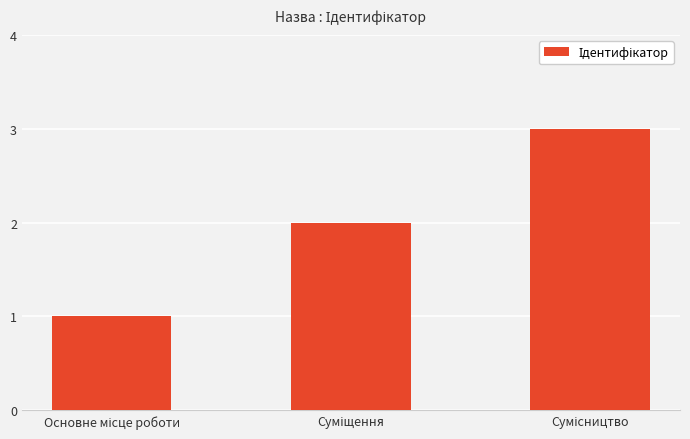

What is the greatest value displayed?

3